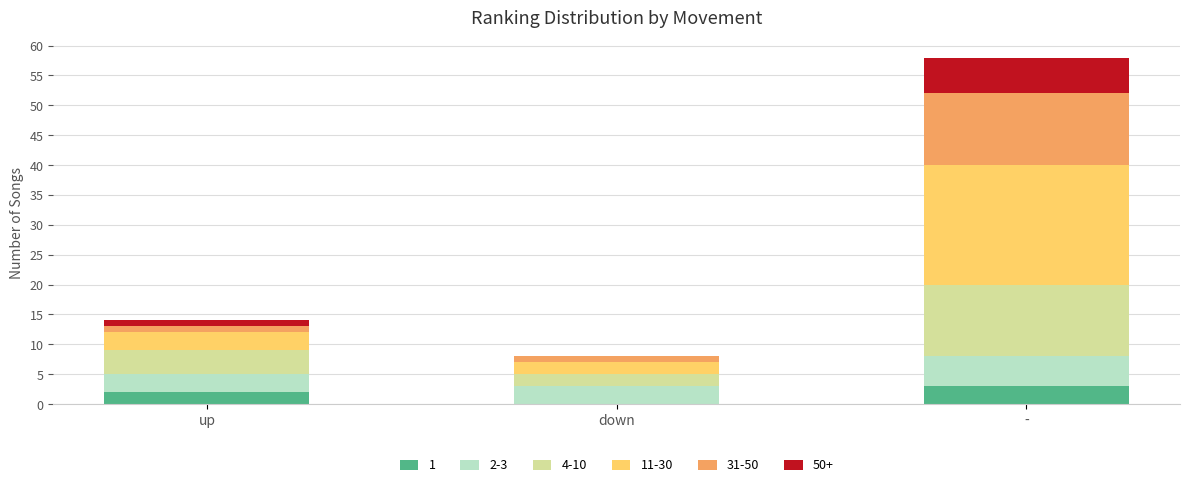

At which category is the sum across all series the highest?

-